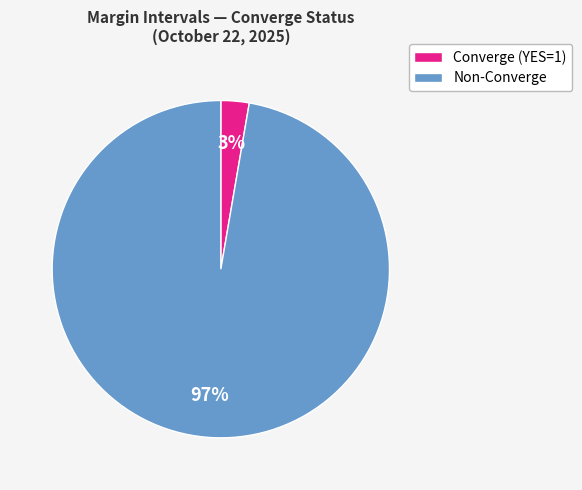

How many segments does this pie chart have?

2